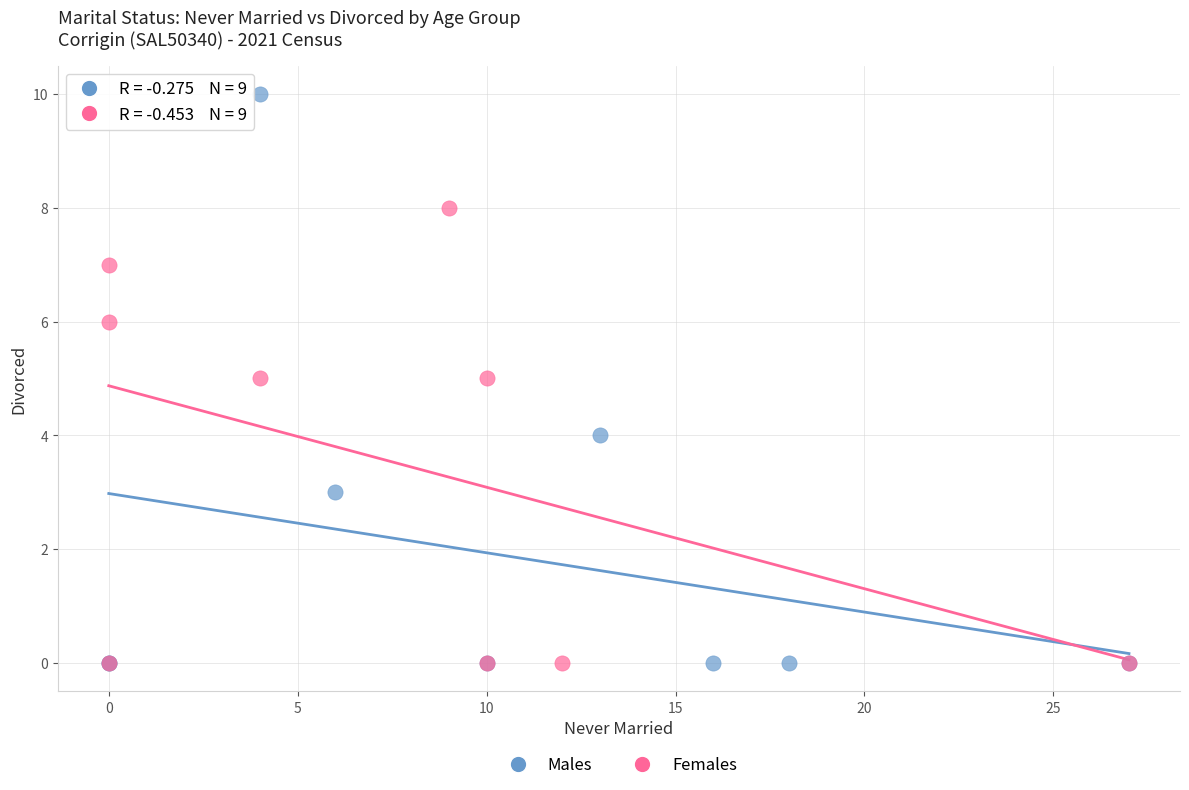

What are all the series names shown in the legend?

Males, Females